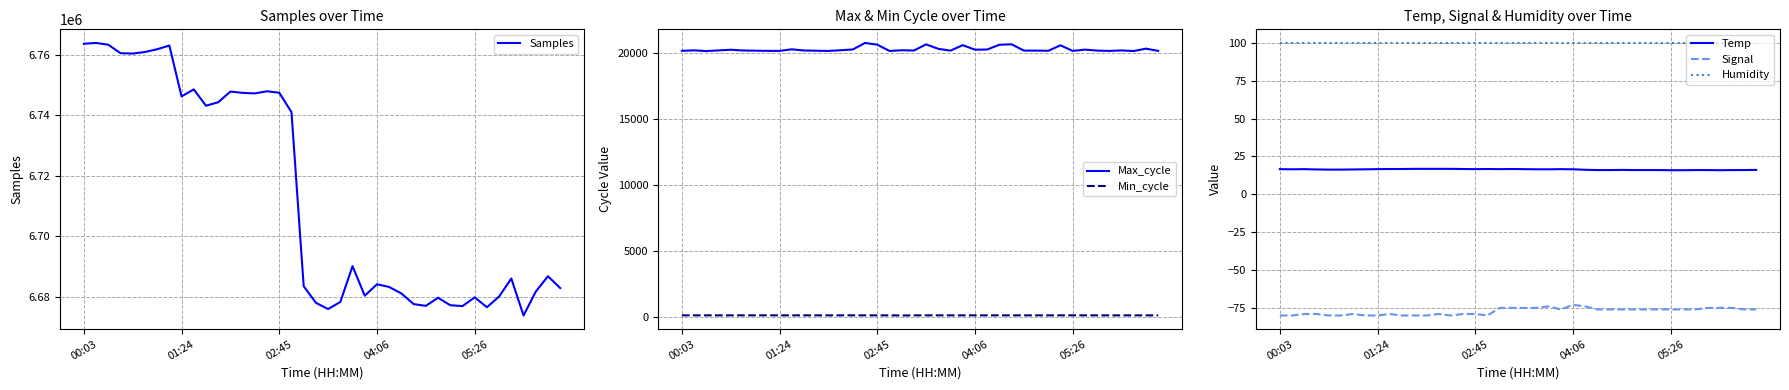

How many data points in Samples are above 6686844?

19